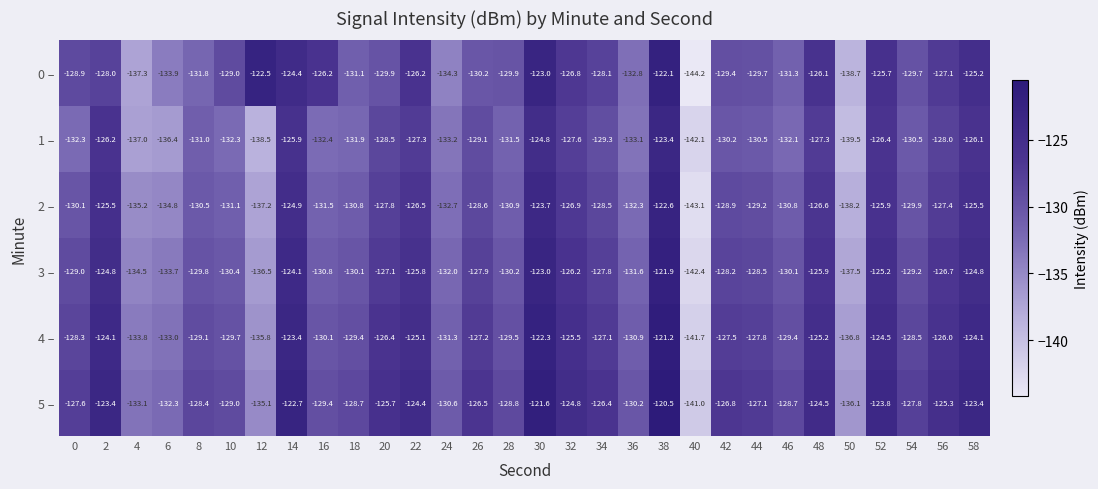

What is the sum of all 4 – values?

-3854.7